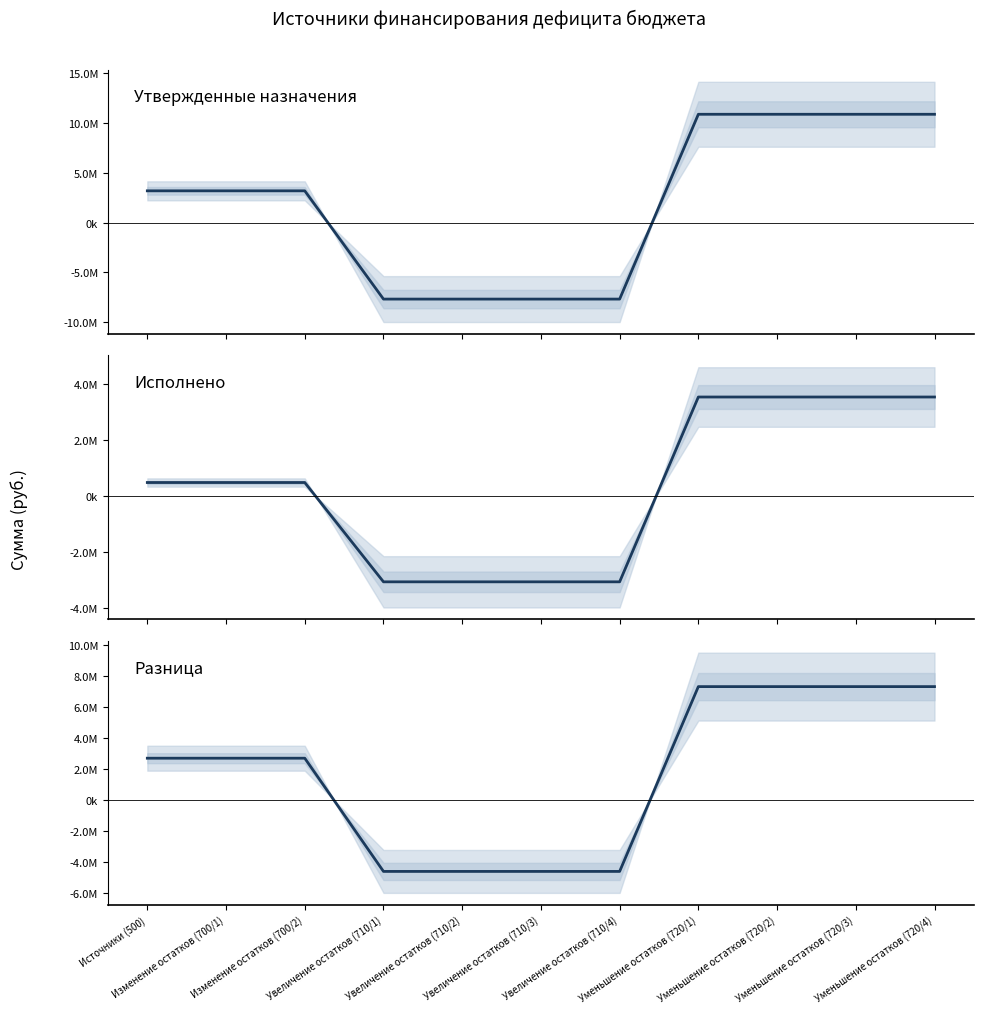

What is the minimum value shown in the chart?

-7661800.0